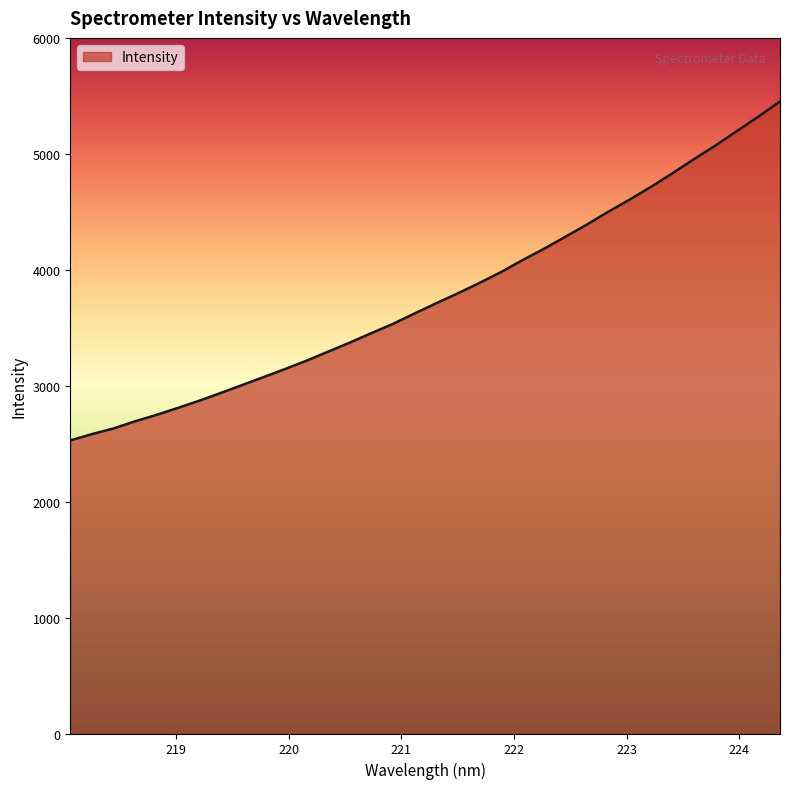

What is the difference between the maximum and minimum values?

2923.8